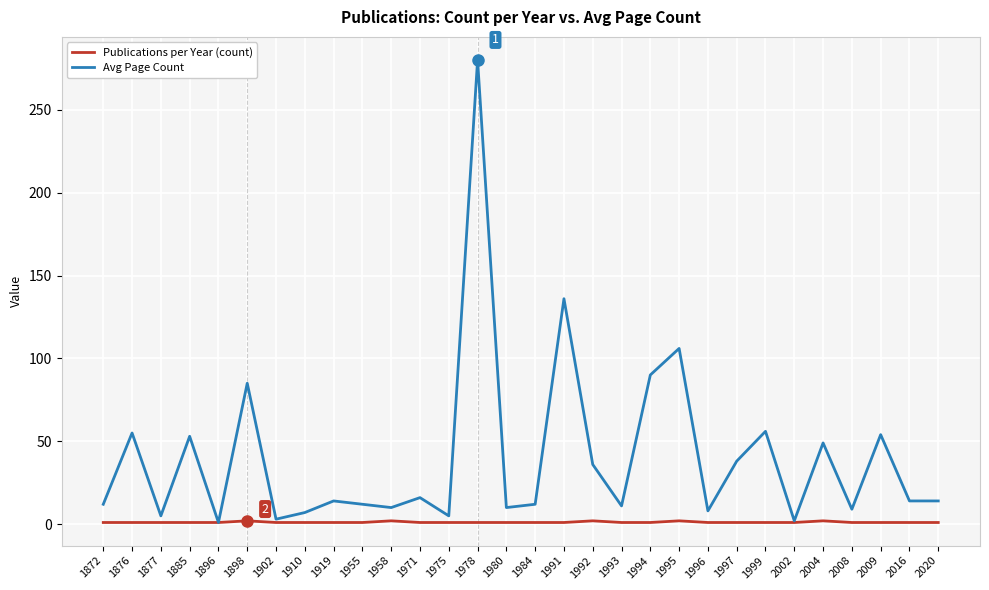

Is the value of Avg Page Count at 1995 greater than the value of Publications per Year (count) at 2020?

Yes